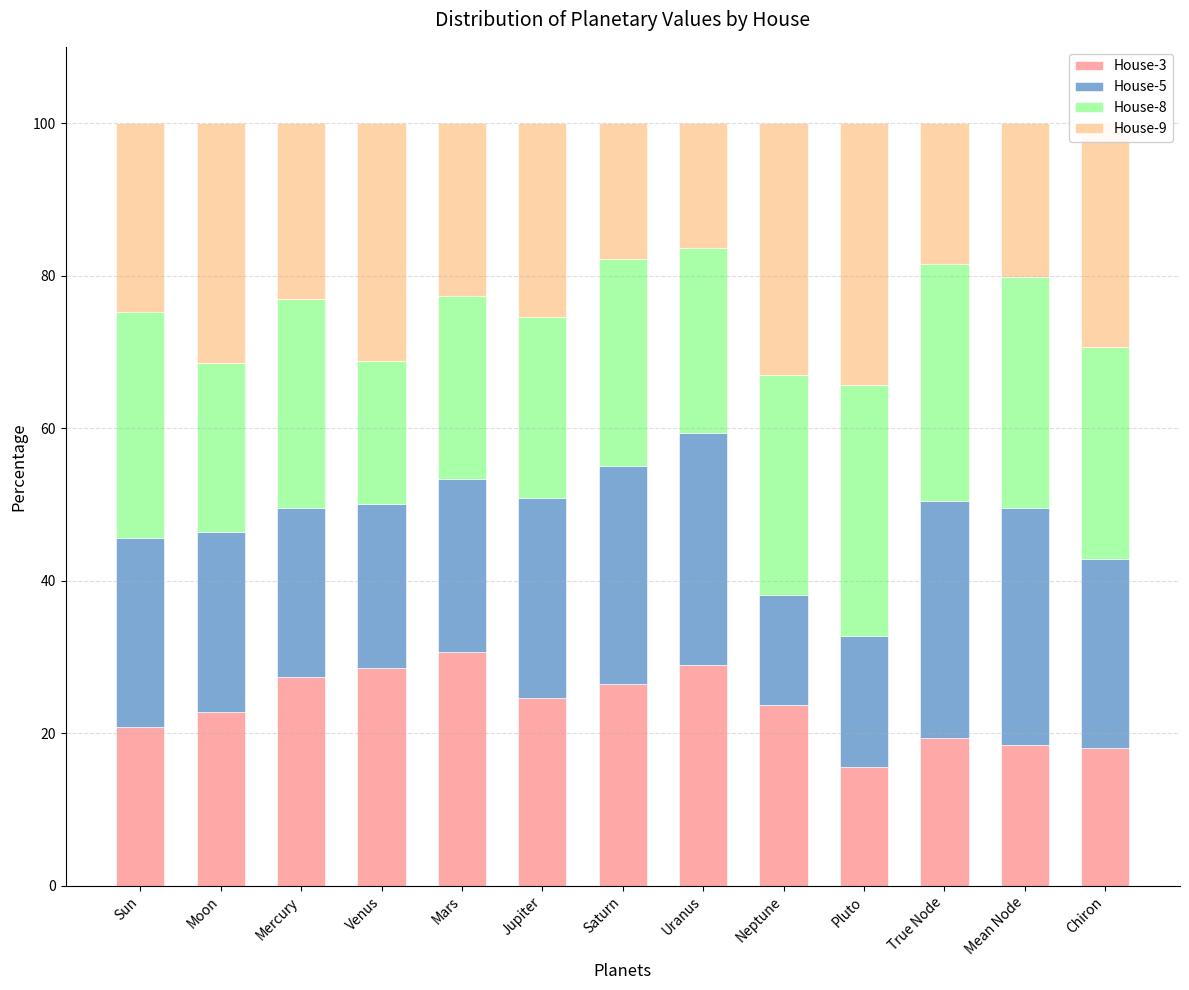

Is it true that House-3 equals 23.7 at Neptune?

True